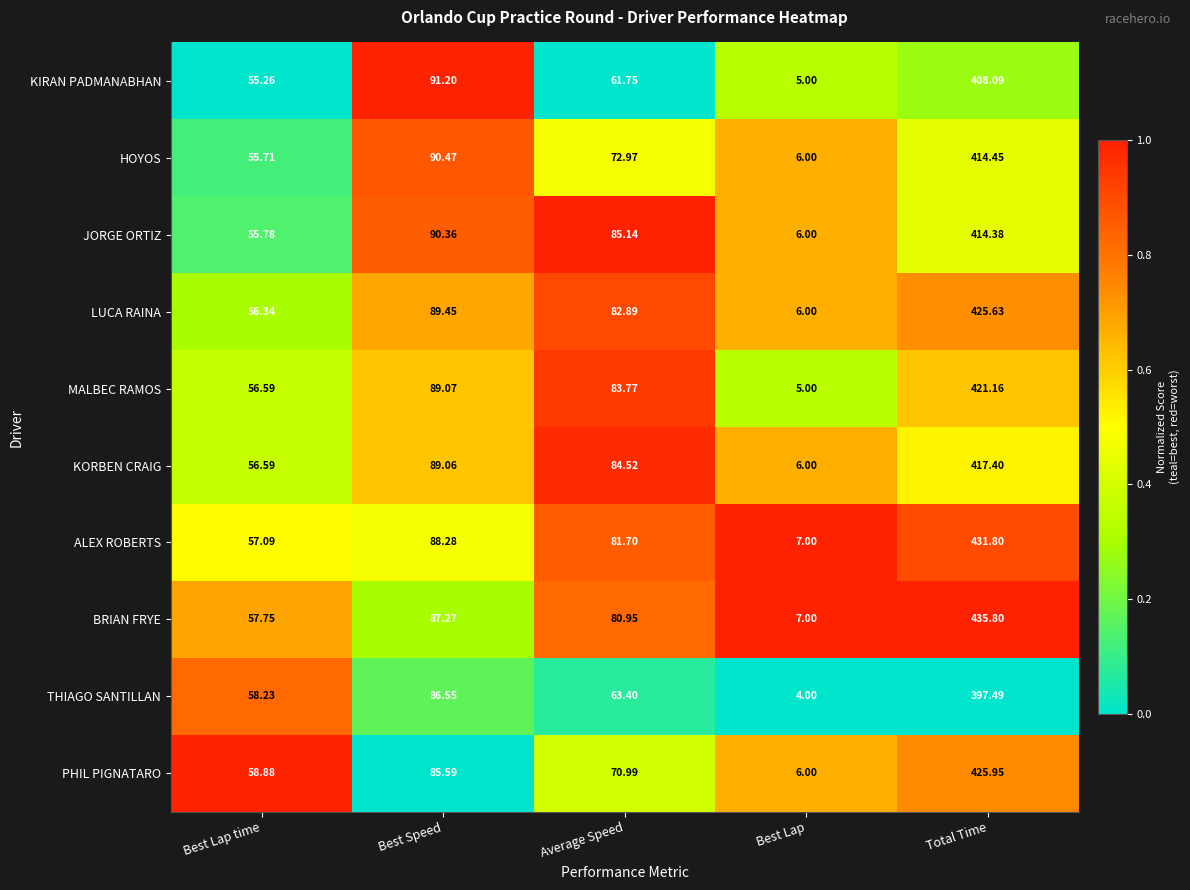

Which category has the lowest value across all series?

Best Lap